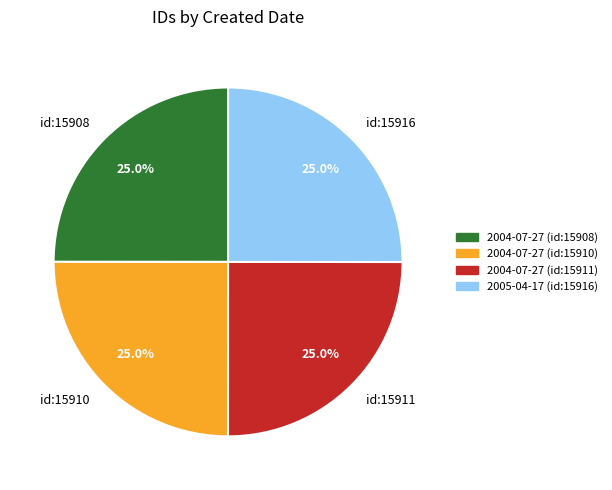

What percentage is NOT represented by id:15910?

75.0%